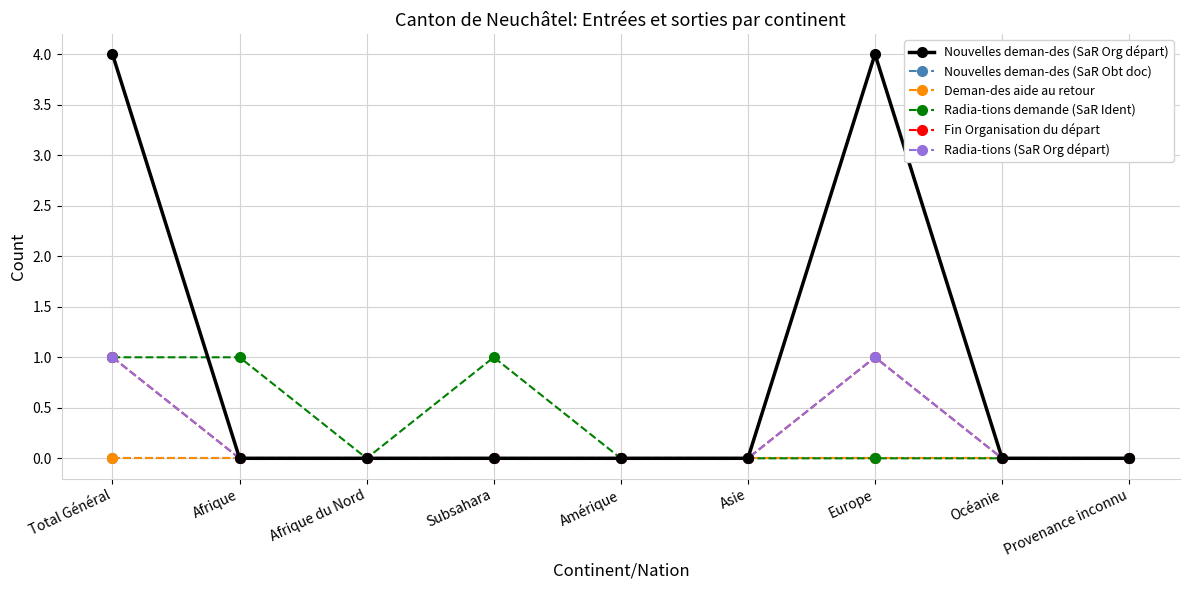

At how many categories does at least one series exceed 3?

2